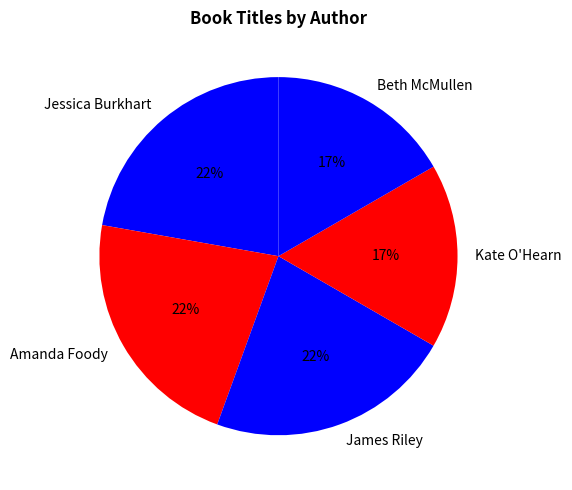

To the nearest percent, what is the average slice percentage?

20%